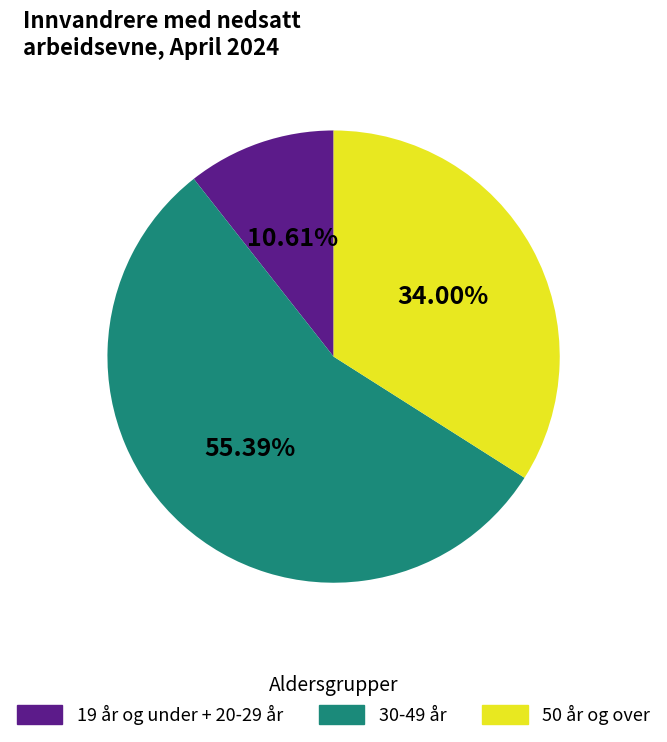

How many slices are in this pie chart?

3